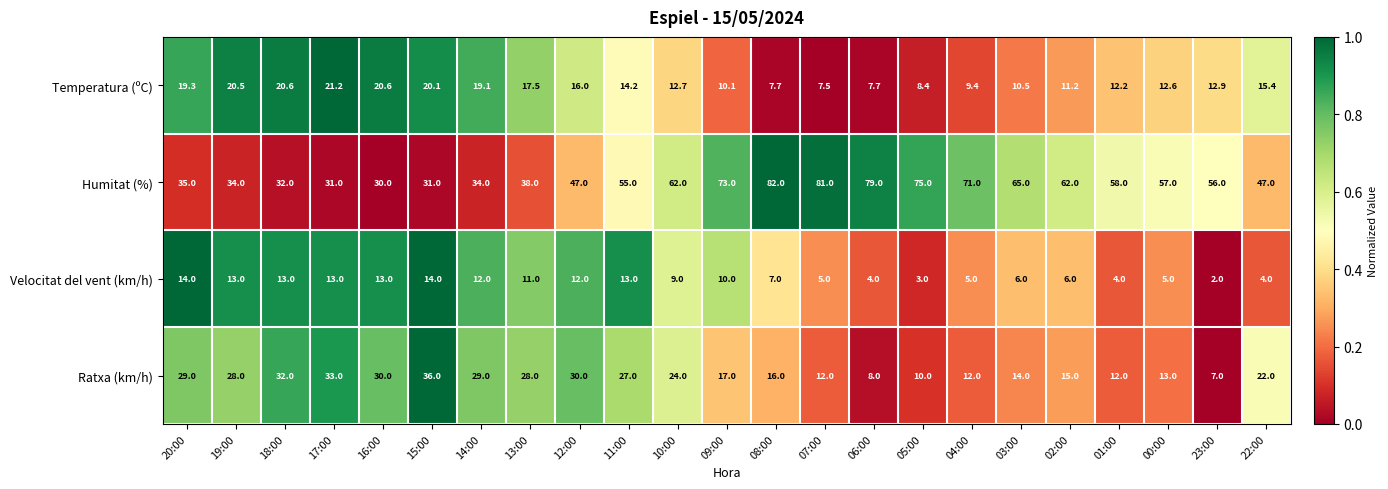

What is the total value across all series at 12:00?

105.0